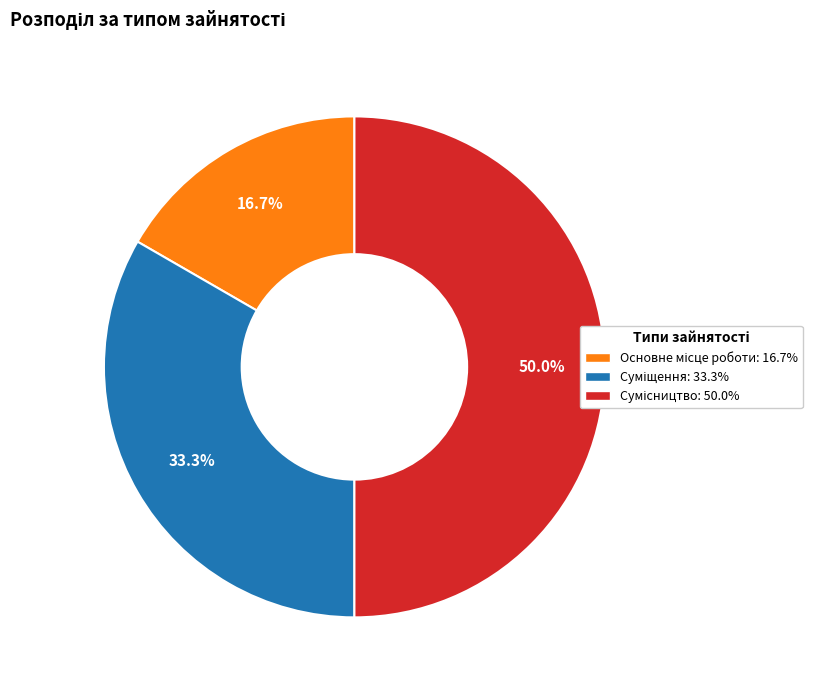

How many slices are in this pie chart?

3